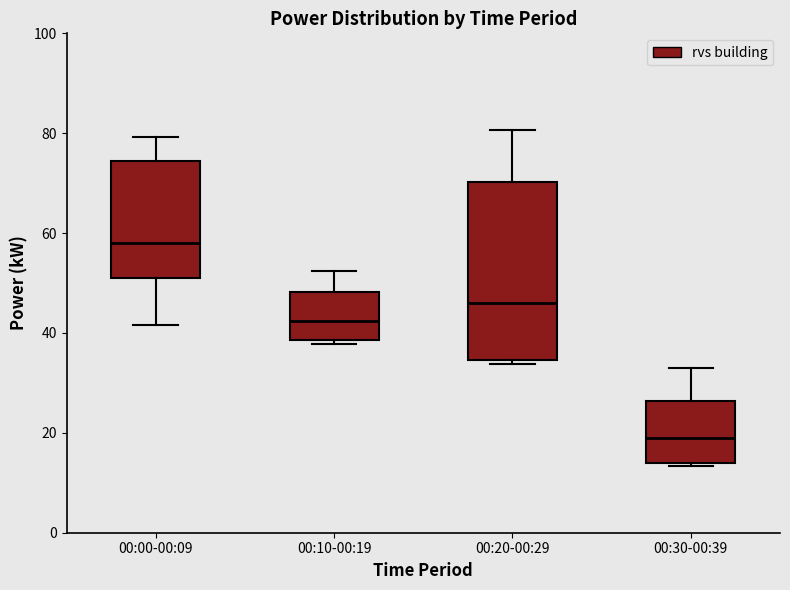

Comparing the boxes themselves (not the whiskers), which one is the tallest?

00:20-00:29